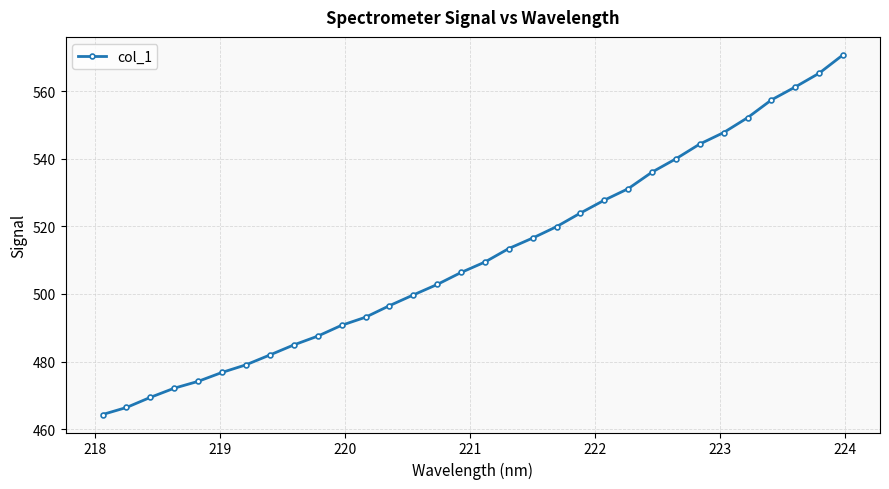

What is the value of the 27th point from the left?

547.7